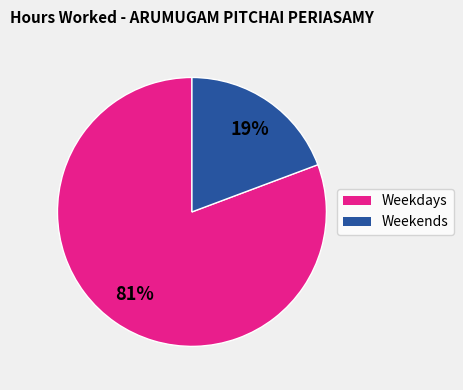

How many slices are in this pie chart?

2